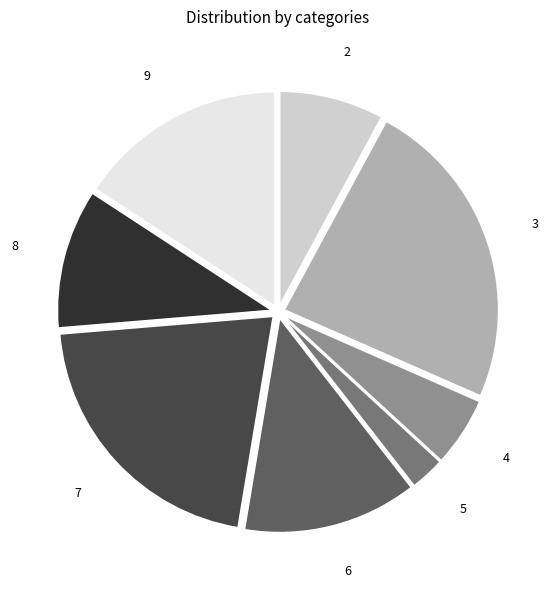

The 9 slice represents 16% of the pie. True or false?

True